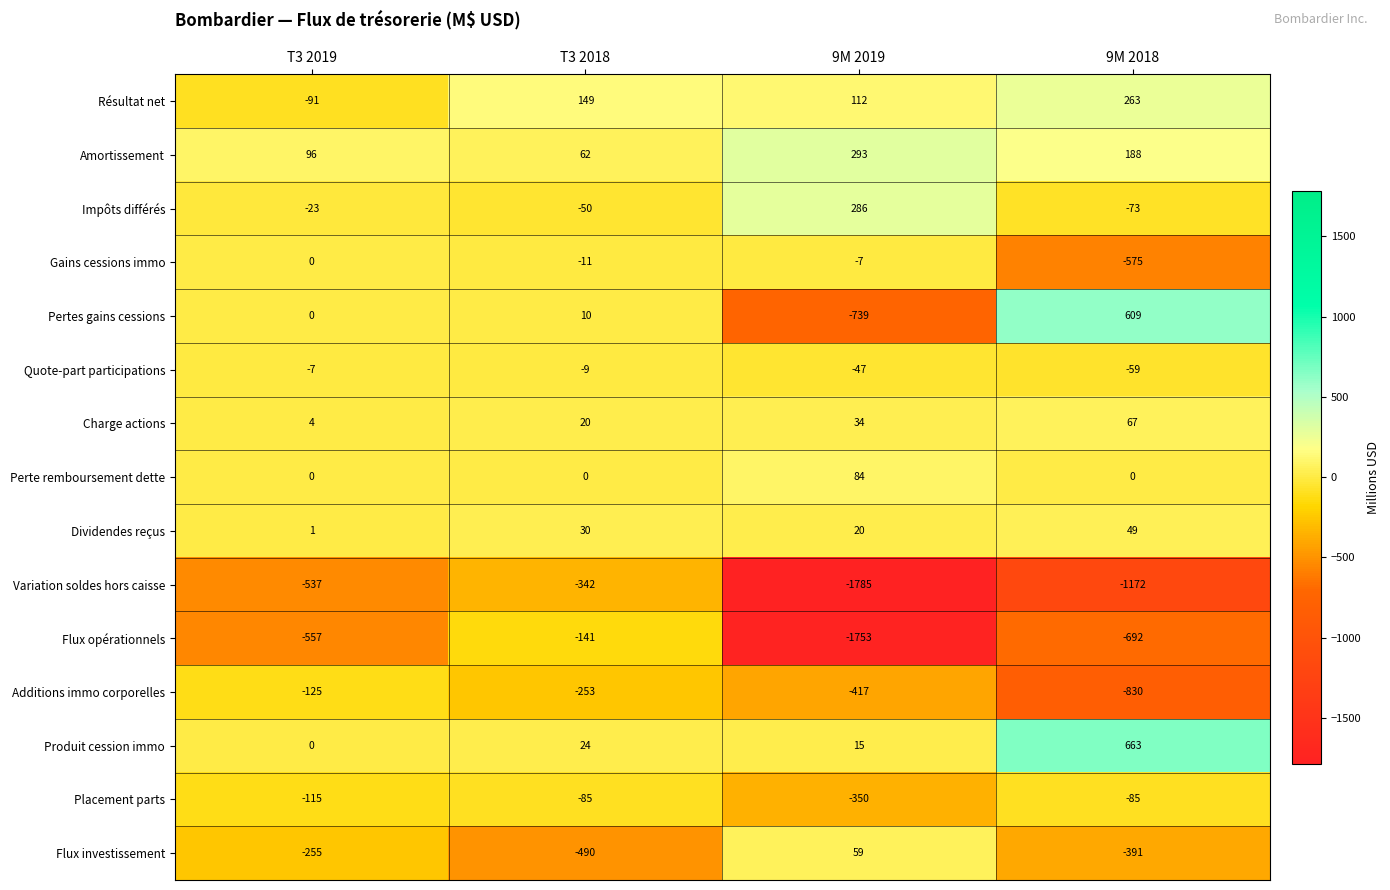

Which series has the largest range (max minus min)?

Flux opérationnels